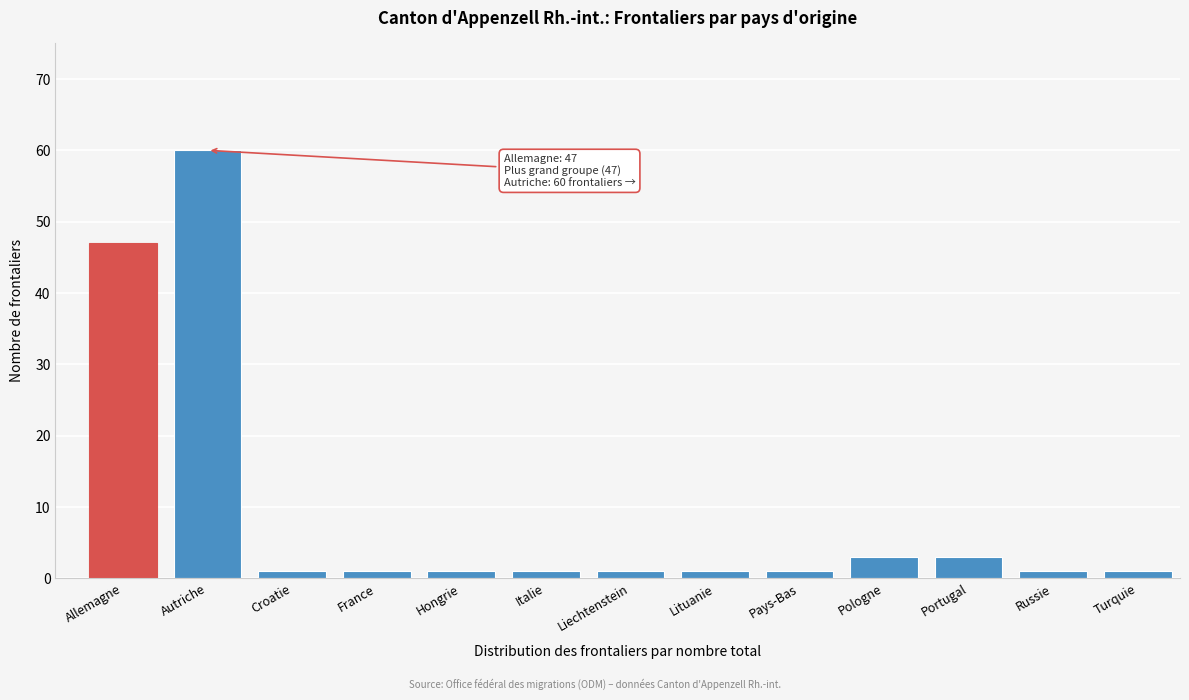

Reading left to right, what are all the values shown in this chart?

Allemagne=47	Autriche=60	Croatie=1	France=1	Hongrie=1	Italie=1	Liechtenstein=1	Lituanie=1	Pays-Bas=1	Pologne=3	Portugal=3	Russie=1	Turquie=1